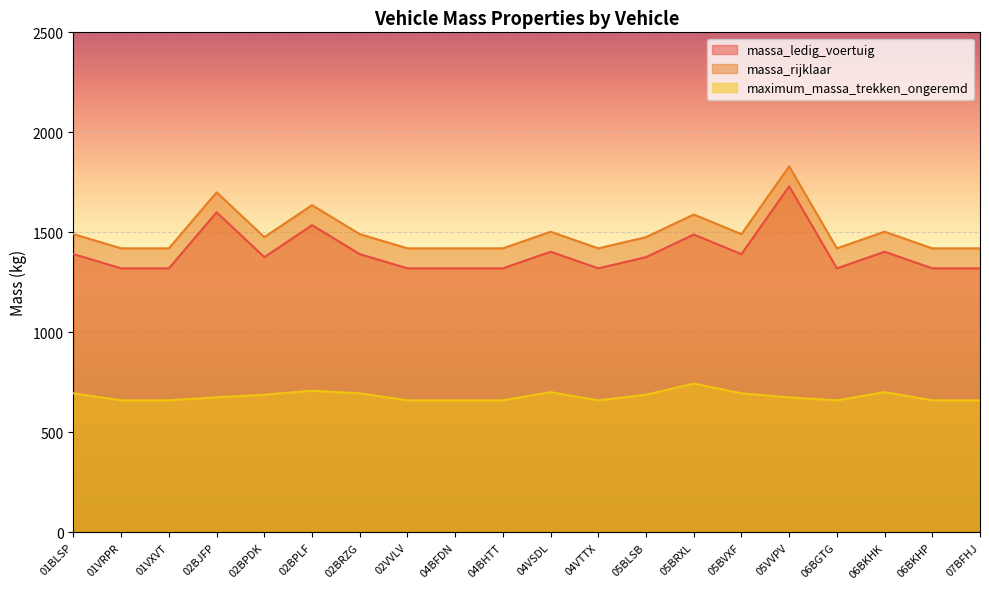

Is the value of massa_ledig_voertuig at 02VVLV greater than the value of maximum_massa_trekken_ongeremd at 02BPDK?

Yes